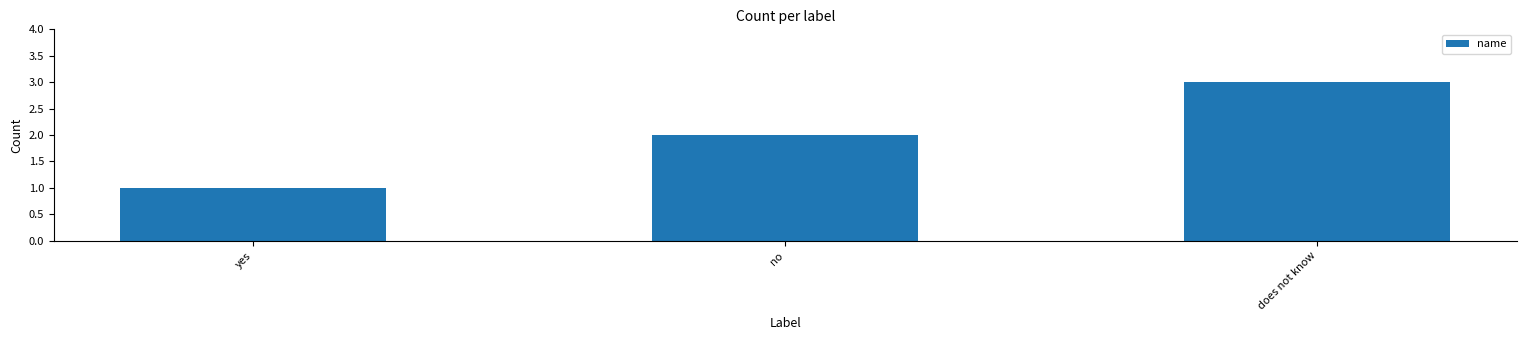

What is the change in value from yes to no?

+1